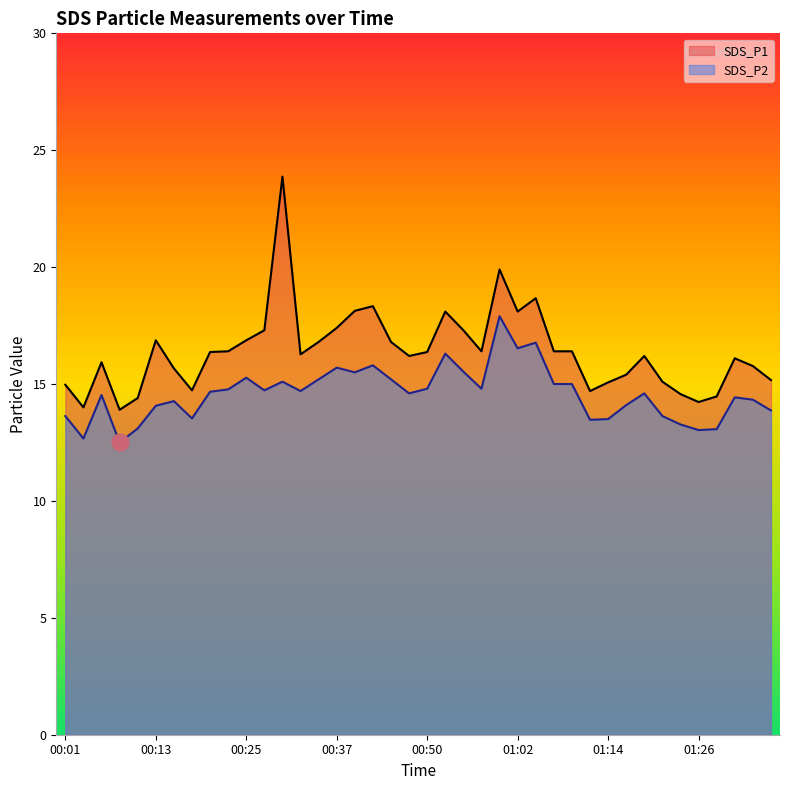

Which category has the lowest value in the SDS_P2 series?

00:08